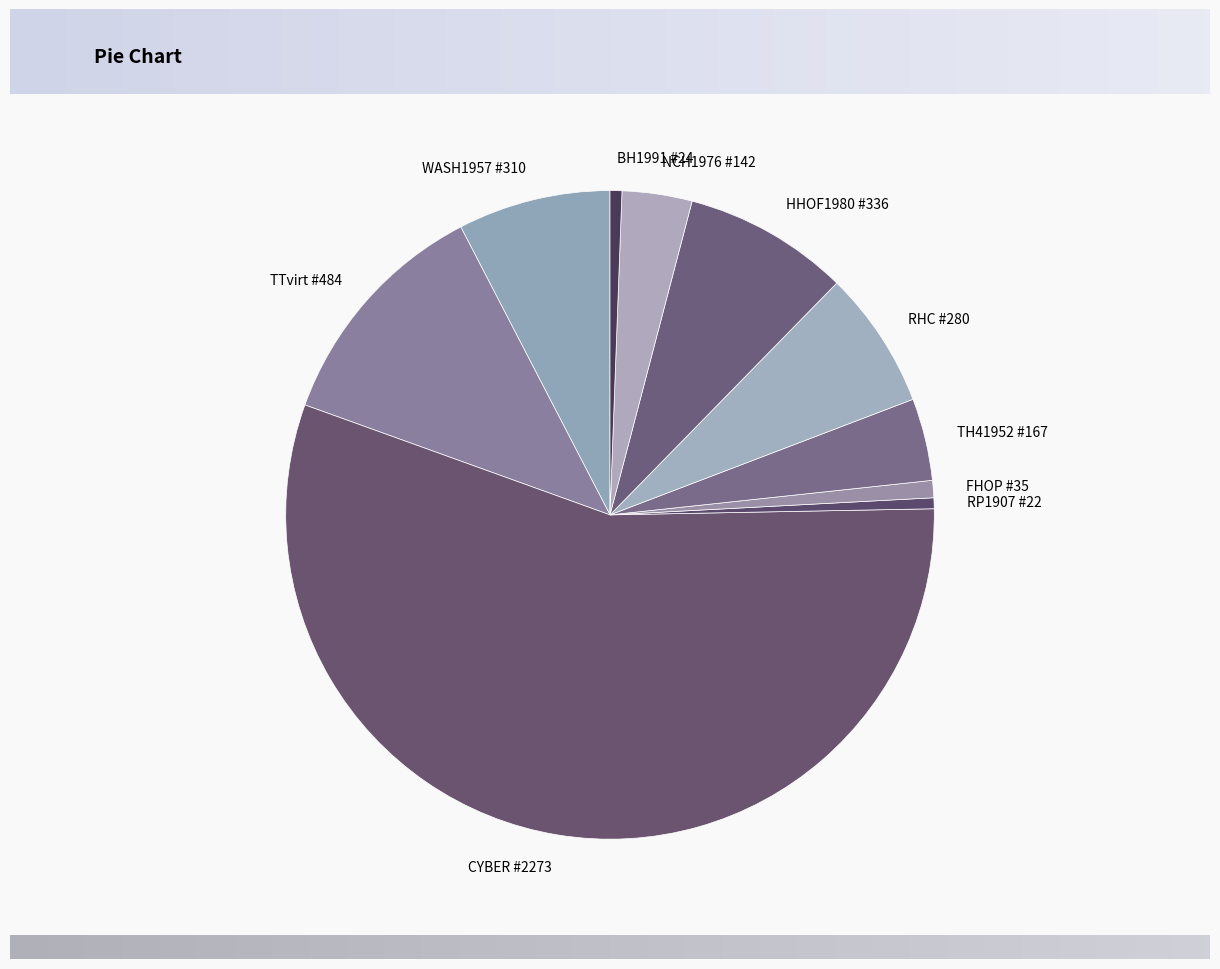

Do BH1991 #24 and TTvirt #484 together represent more than half of the pie?

No